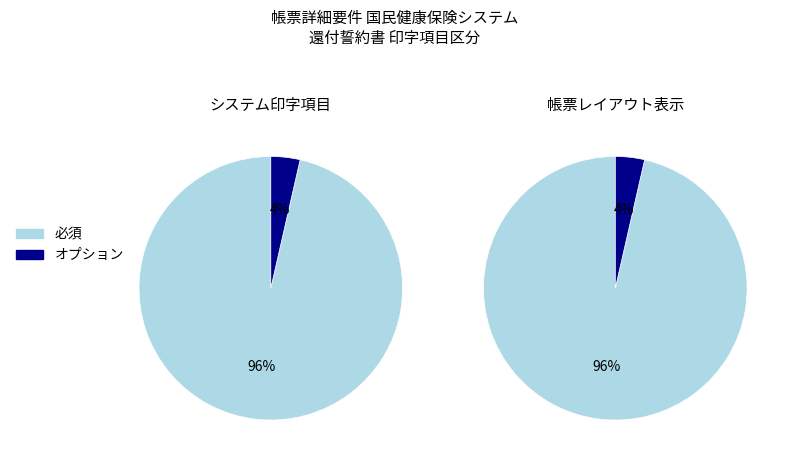

Count the number of slices in the pie.

2